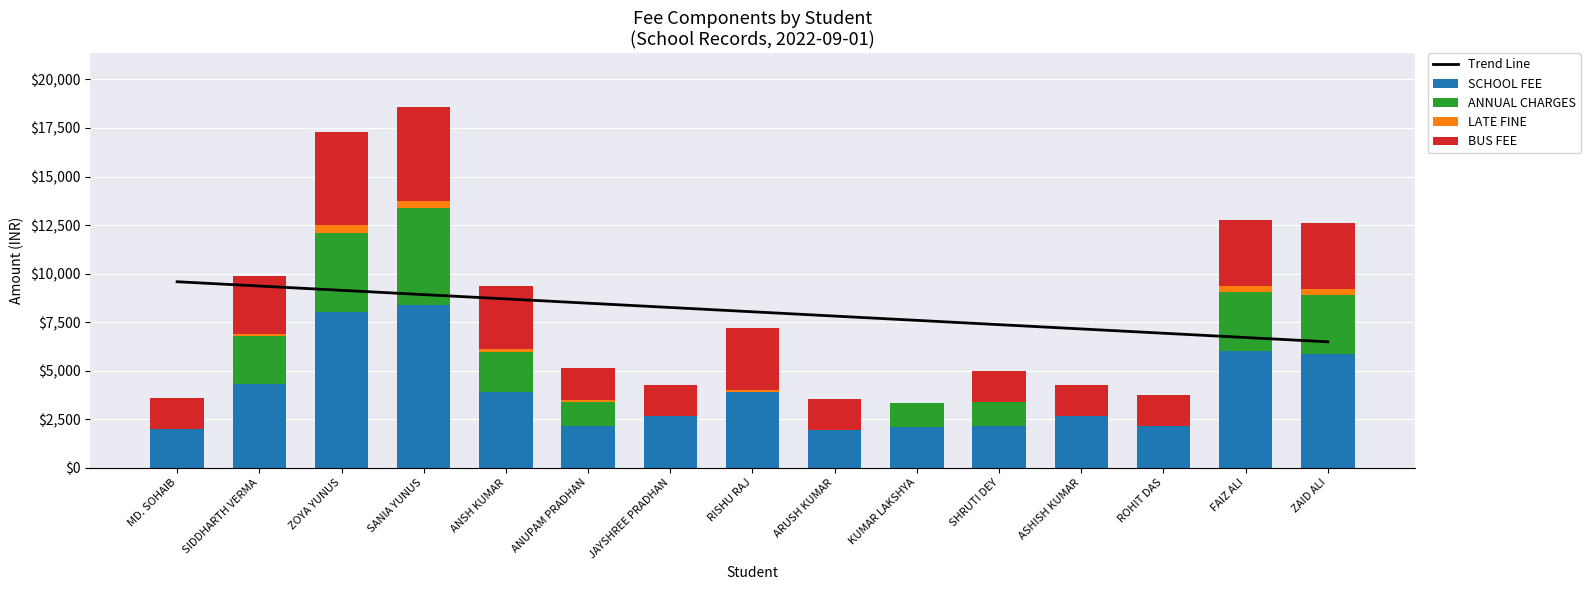

At which category is the sum across all series the highest?

SANIA YUNUS